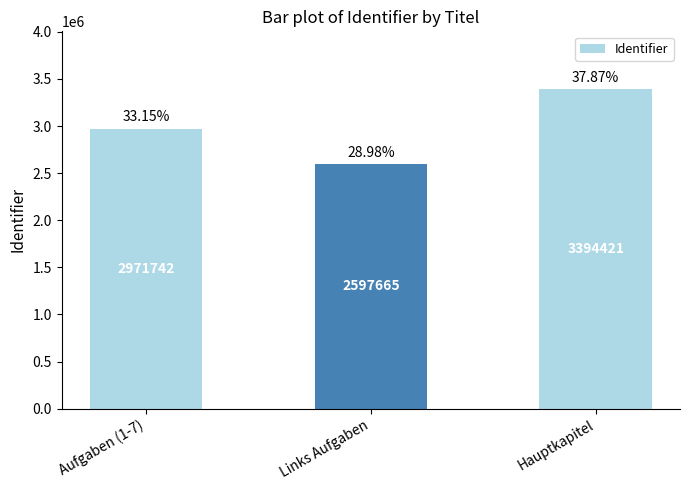

What is the smallest value displayed?

2597665